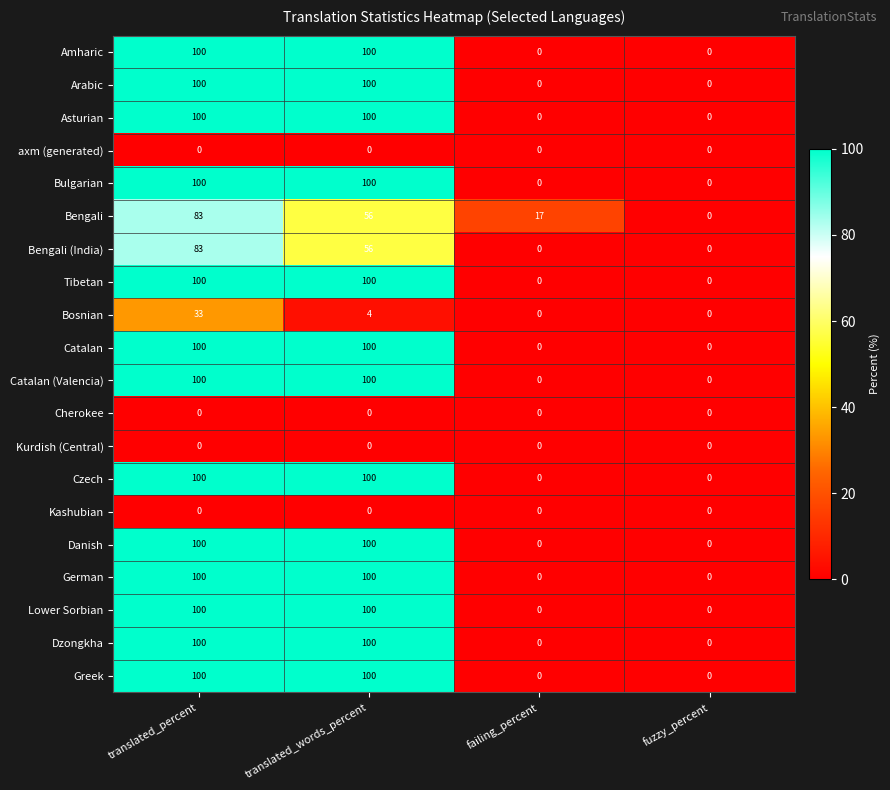

True or false: Catalan has a value of 56 at translated_percent.

False